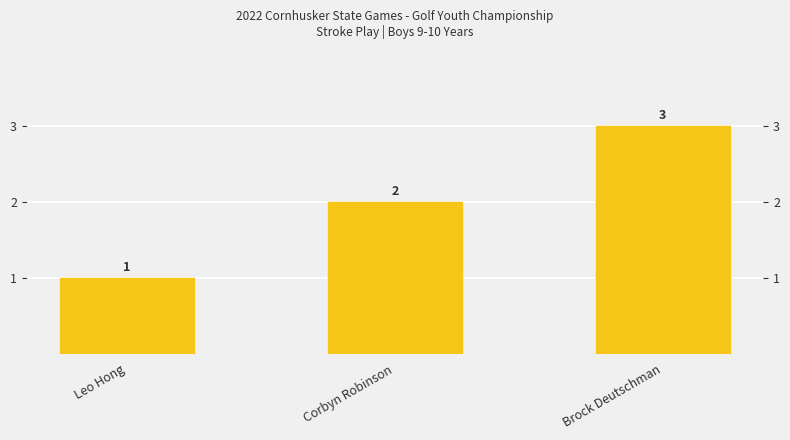

What is the sum of the values at Corbyn Robinson and Brock Deutschman?

5